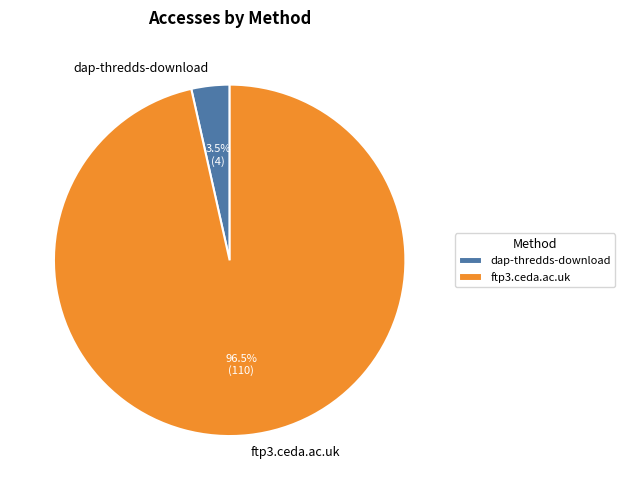

Which has a higher value, ftp3.ceda.ac.uk or dap-thredds-download?

ftp3.ceda.ac.uk